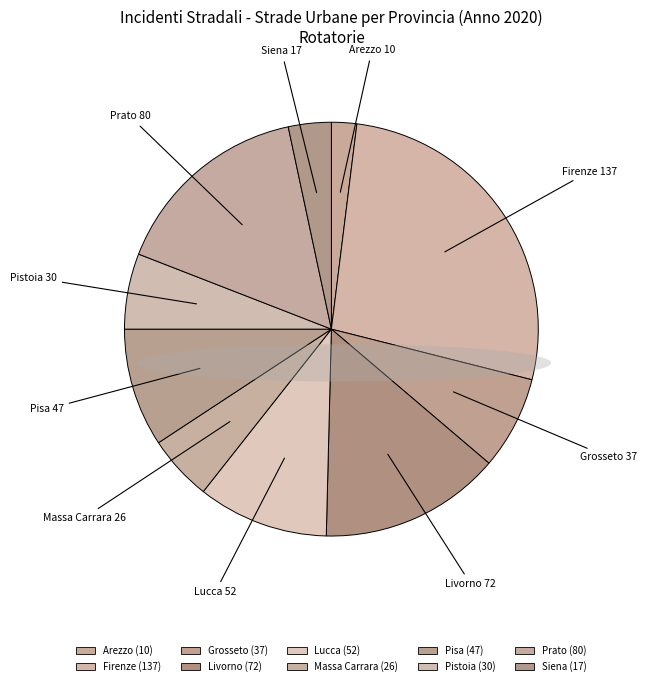

Do Pistoia and Siena together represent more than half of the pie?

No